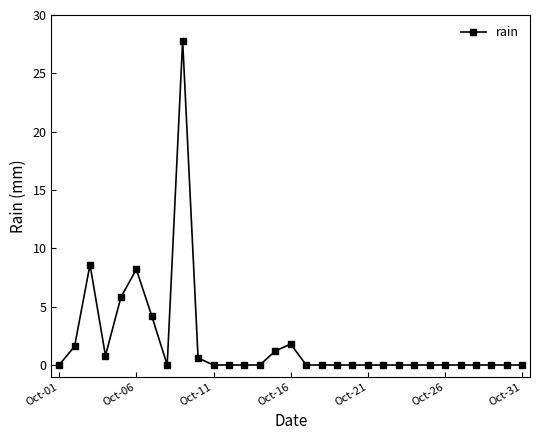

Reading left to right, list all the values displayed in this chart.

0.0	1.6	8.6	0.8	5.8	8.2	4.2	0.0	27.8	0.6	0.0	0.0	0.0	0.0	1.2	1.8	0.0	0.0	0.0	0.0	0.0	0.0	0.0	0.0	0.0	0.0	0.0	0.0	0.0	0.0	0.0